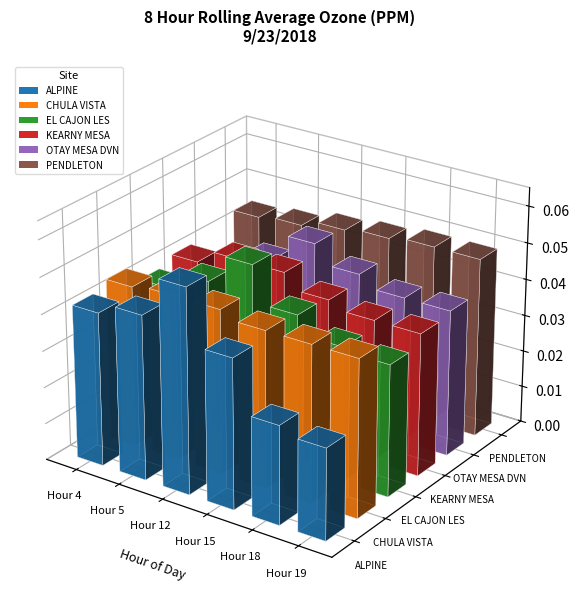

Where is OTAY MESA DVN nearest to the value 0?

Hour 4